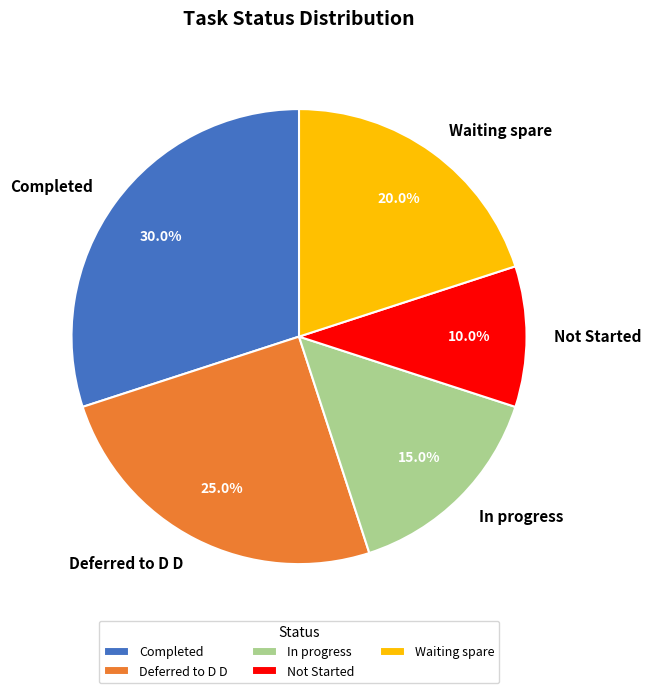

To the nearest percent, what is the difference between the largest and smallest slice percentages?

20%